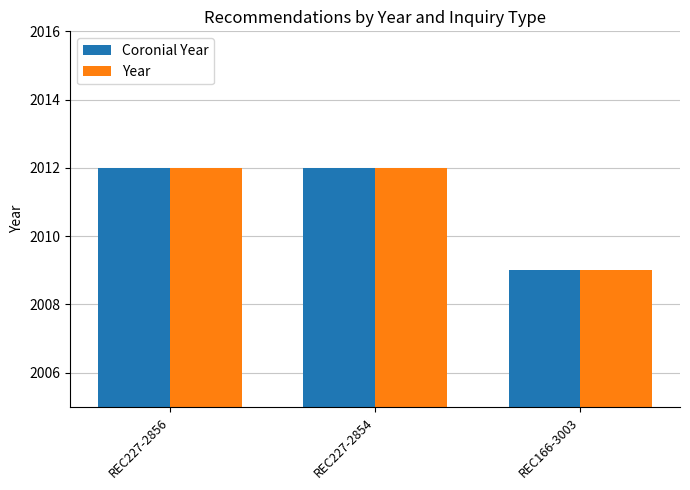

The value of Coronial Year at REC166-3003 is 2881. True or false?

False